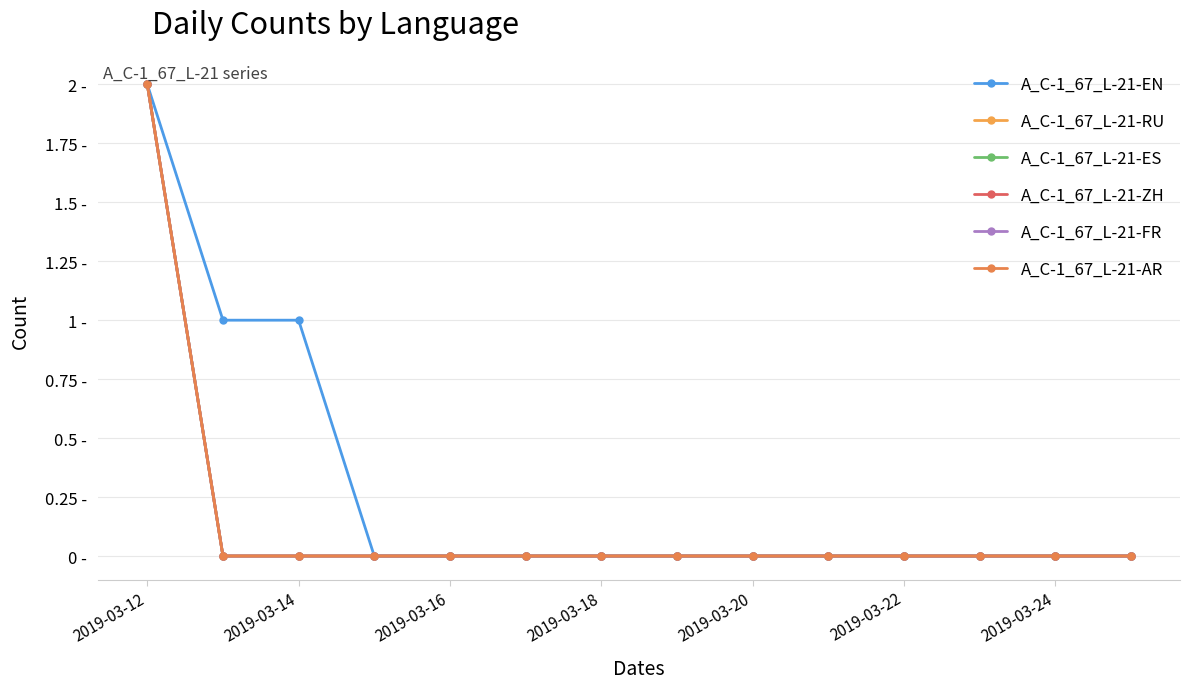

Does the chart have visible grid lines?

Yes